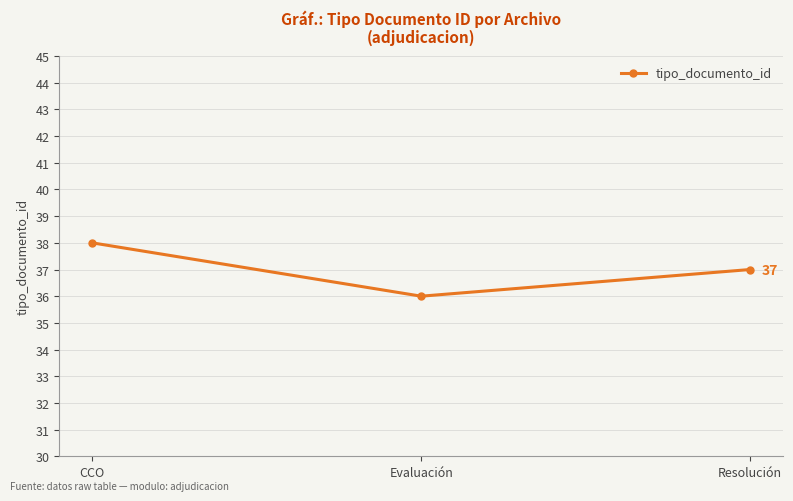

What is the maximum value shown in the chart?

38